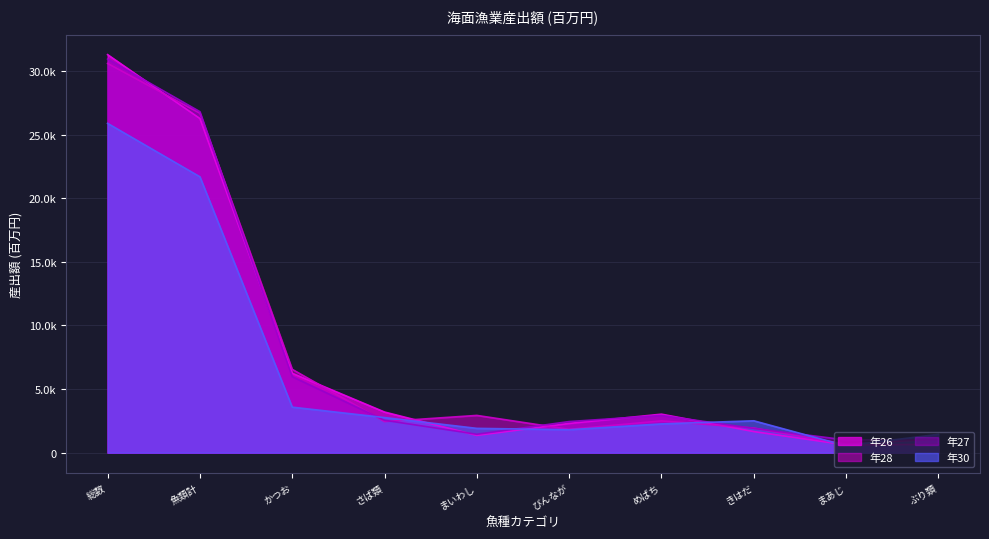

True or false: 年27 and 年28 cross at least once.

True